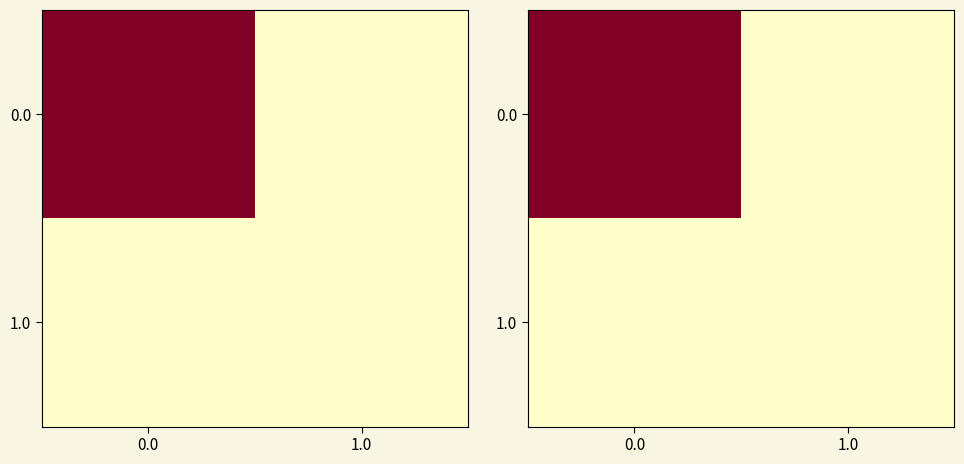

List the series in order of their peak value, lowest first.

1.0, 0.0